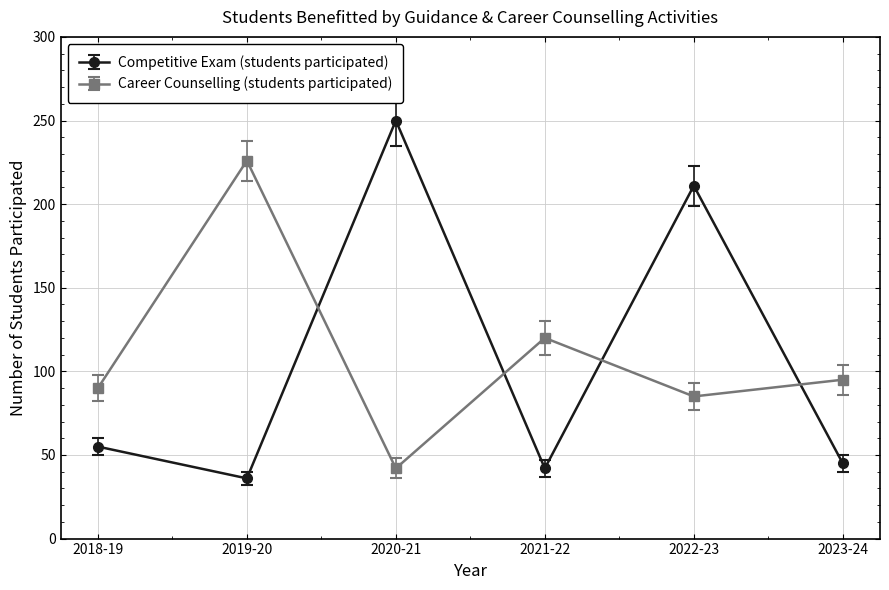

What is the difference between the maximum and second lowest values in the Career Counselling (students participated) series?

141